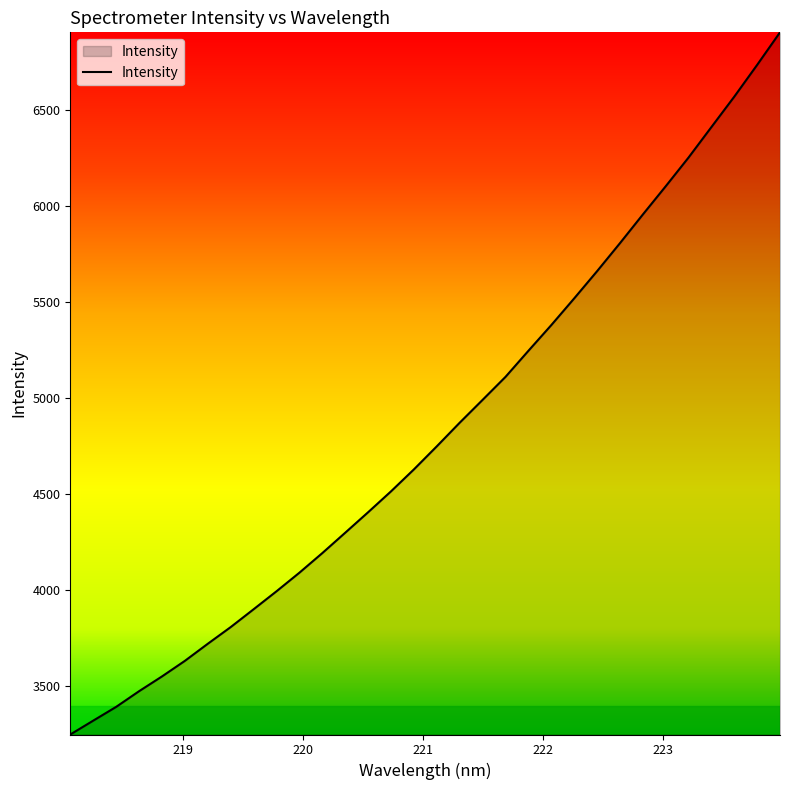

What is the difference between the maximum and minimum values?

3658.6